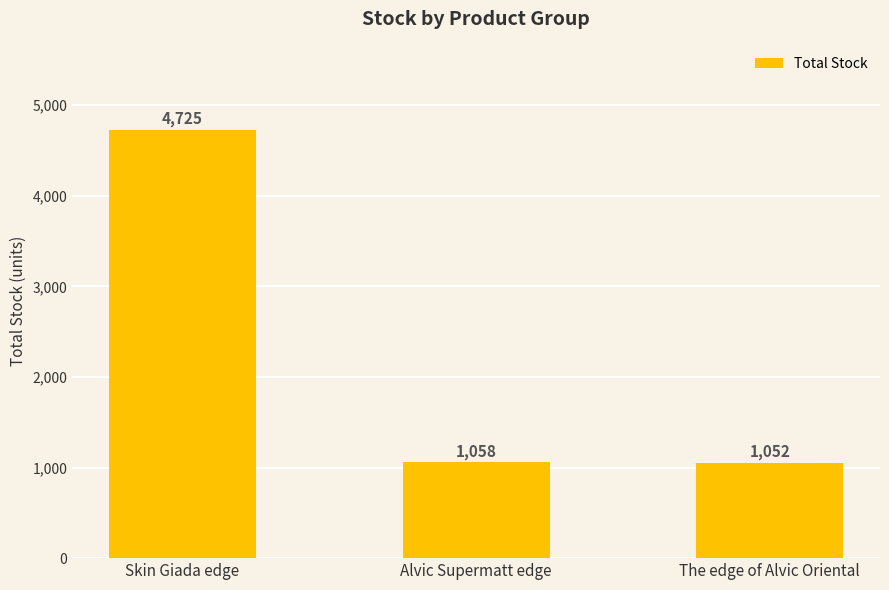

The value at Alvic Supermatt edge is 301. True or false?

False